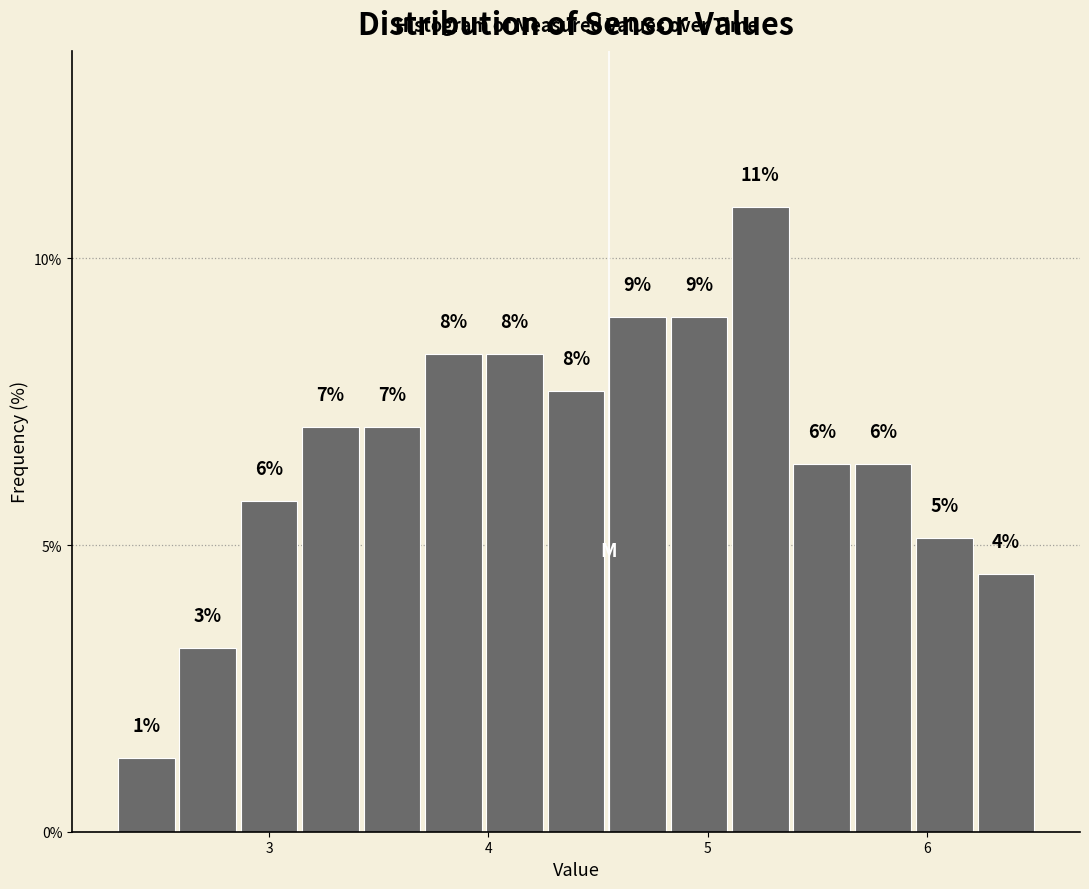

Read against the x-axis, roughly where is the centre of the tallest bar?

5.2